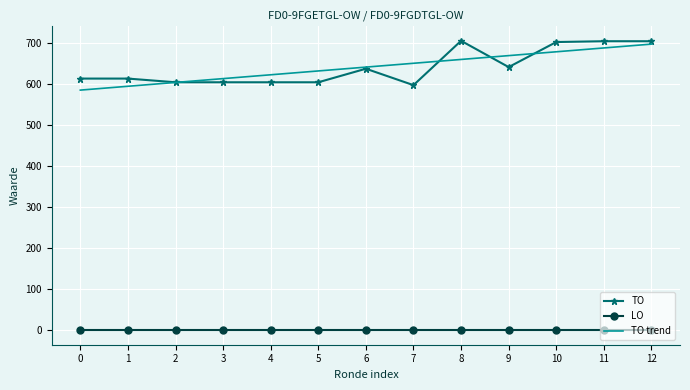

At how many categories does at least one series exceed 92?

13